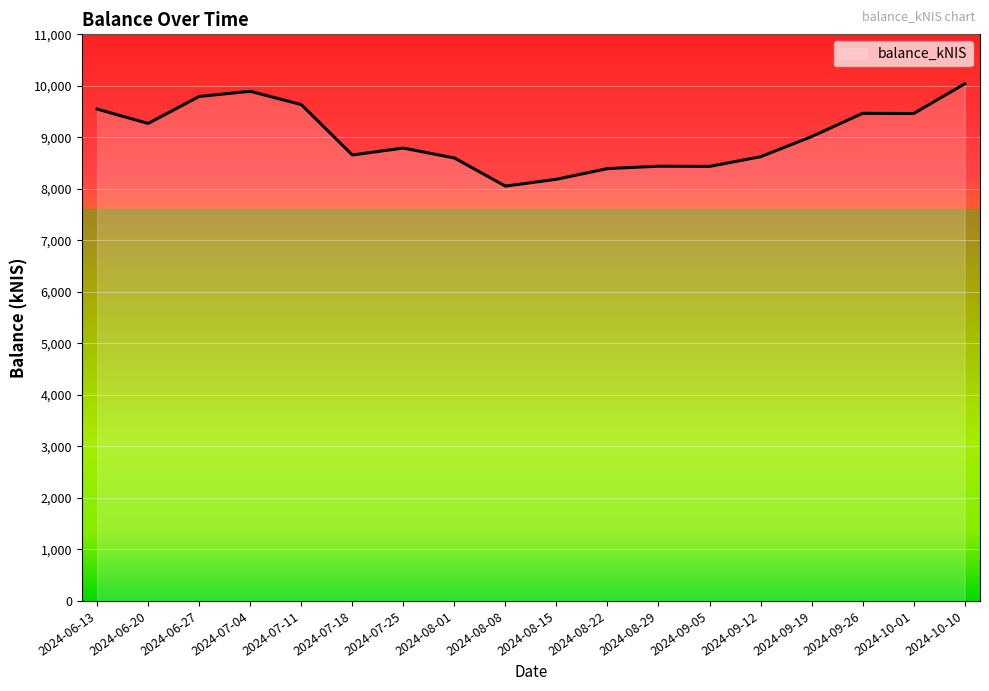

Which label corresponds to the largest value in the chart?

2024-10-10